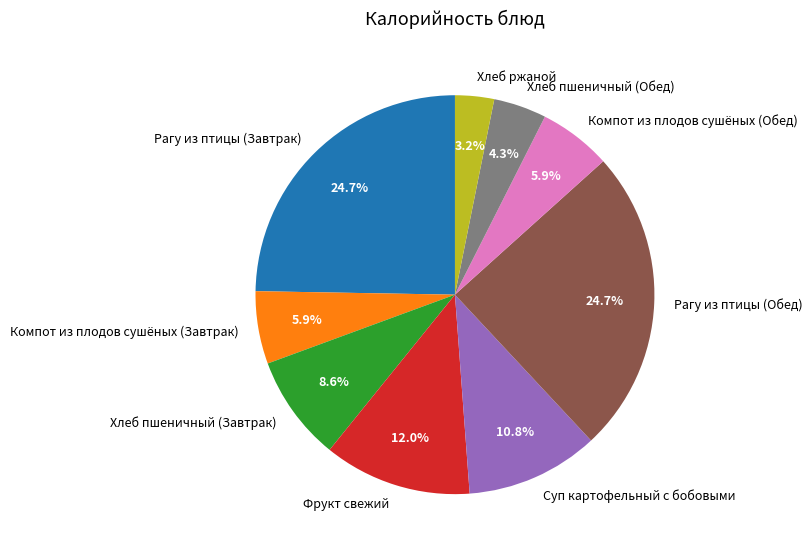

Which has a higher value, Рагу из птицы (Обед) or Хлеб ржаной?

Рагу из птицы (Обед)